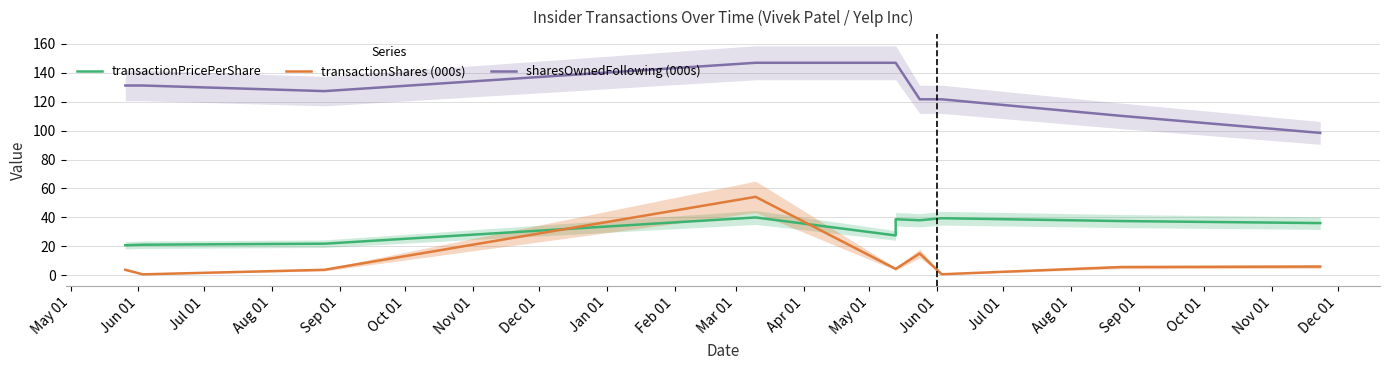

What is the value of the transactionPricePerShare point at the 5th from the left?

27.6